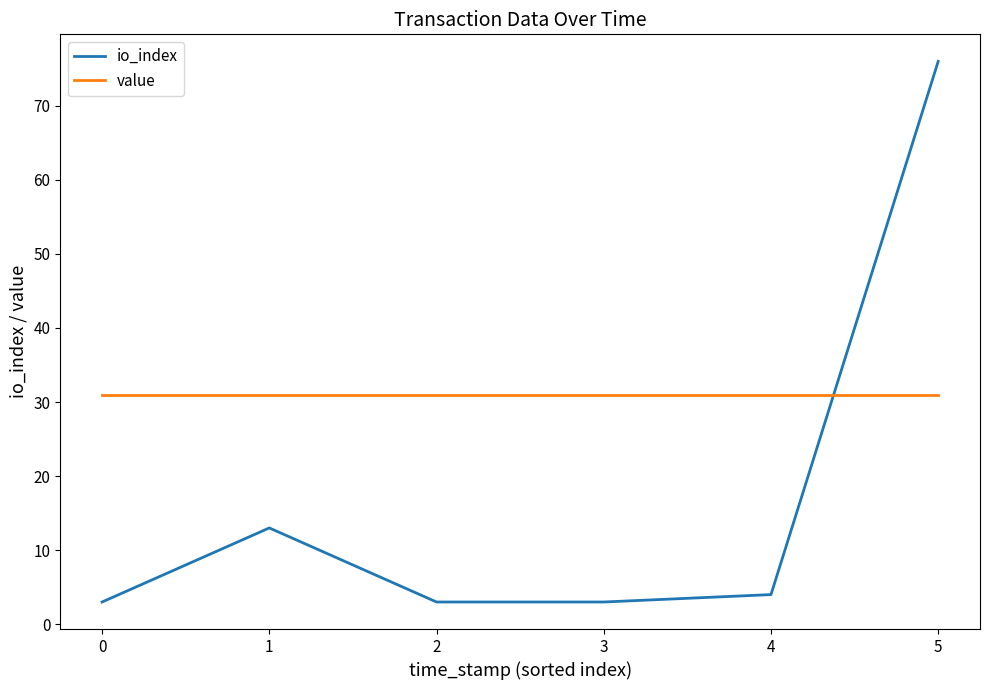

Is the value of value at 2 greater than the value of io_index at 0?

Yes